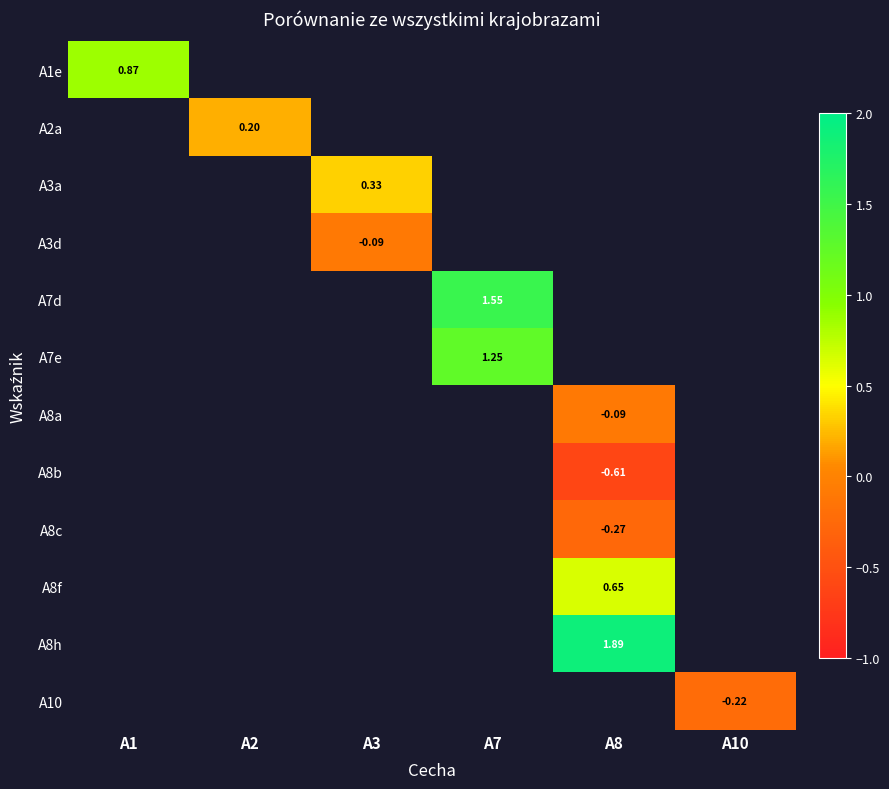

At how many categories does at least one series exceed 0?

5